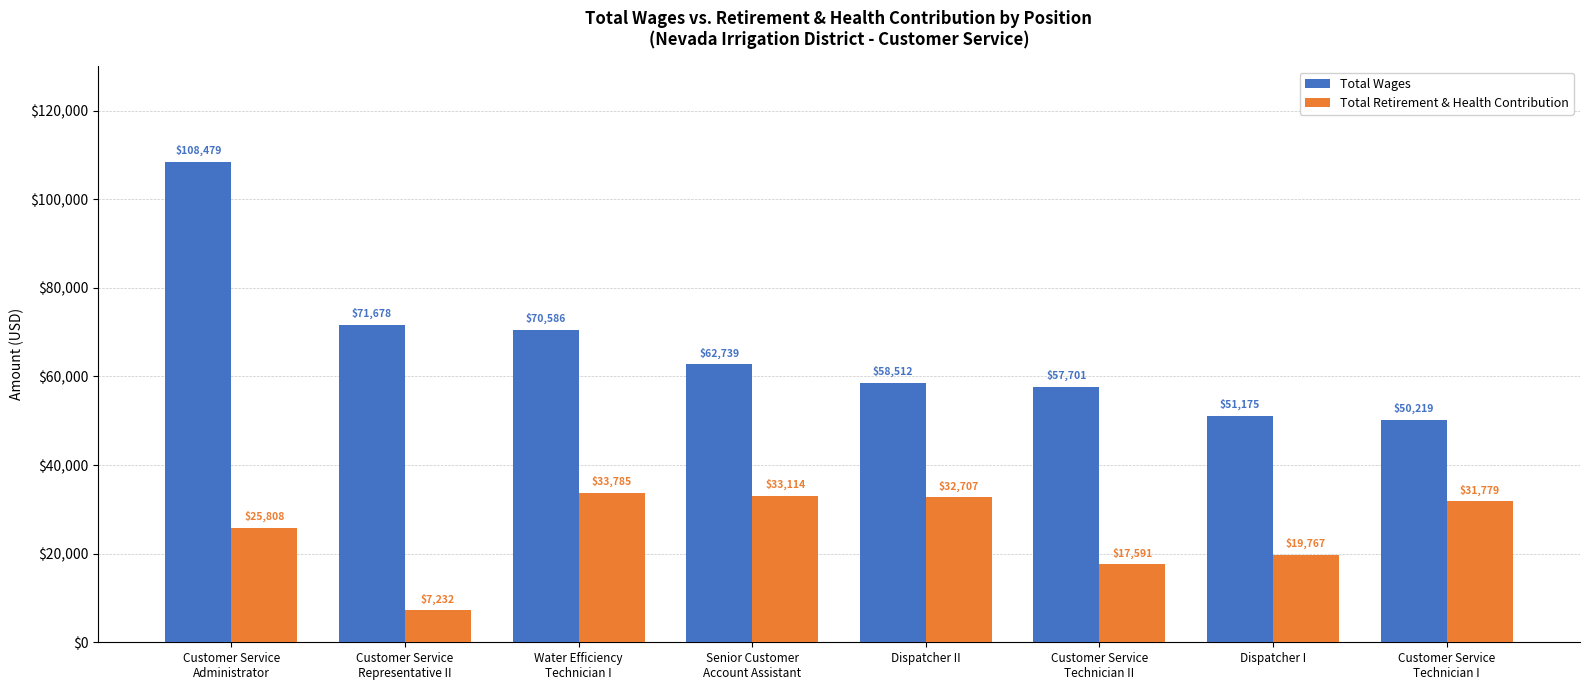

Reading left to right, list all the values displayed in this chart.

Total Wages: 108479	71678	70586	62739	58512	57701	51175	50219
Total Retirement & Health Contribution: 25808	7232	33785	33114	32707	17591	19767	31779